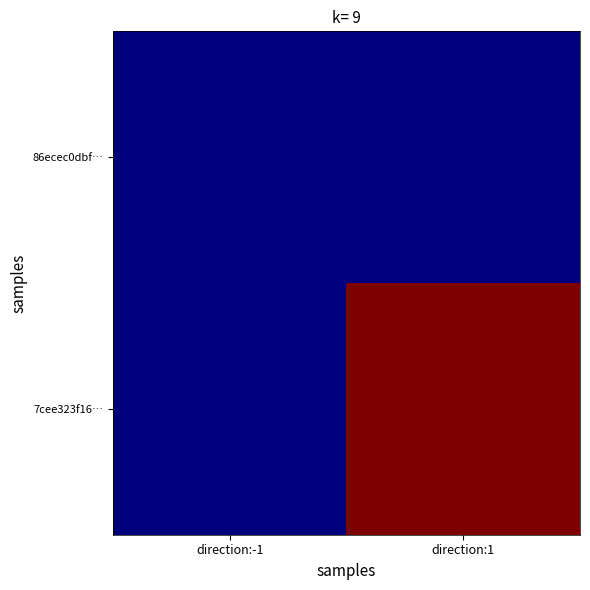

At which category does the chart reach its minimum across all series?

direction:-1